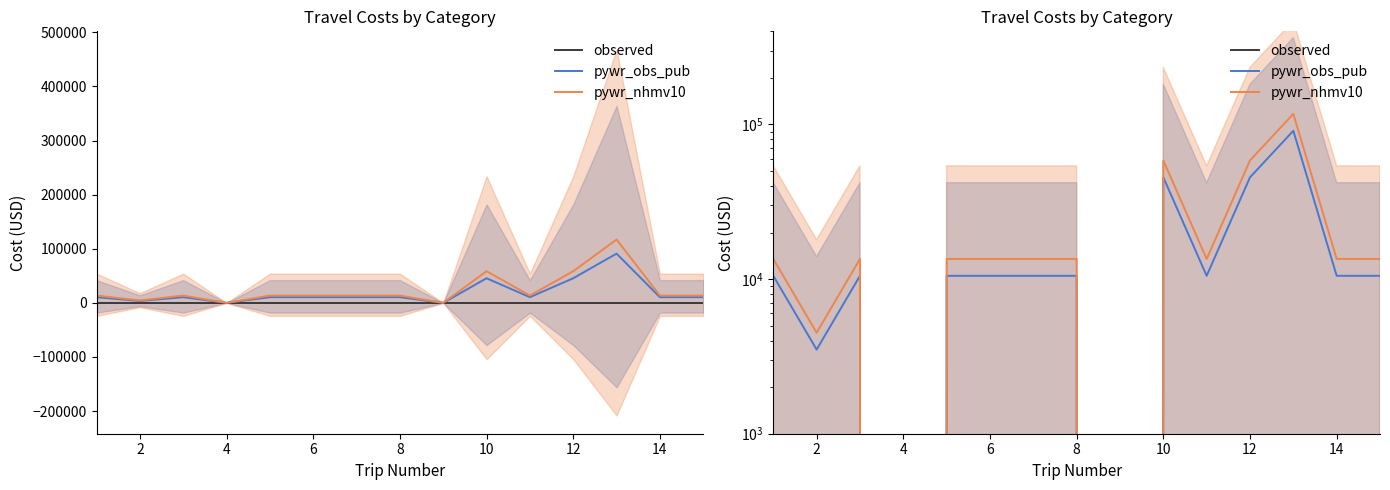

List the series in order of their overall mean, lowest first.

observed, pywr_obs_pub, pywr_nhmv10